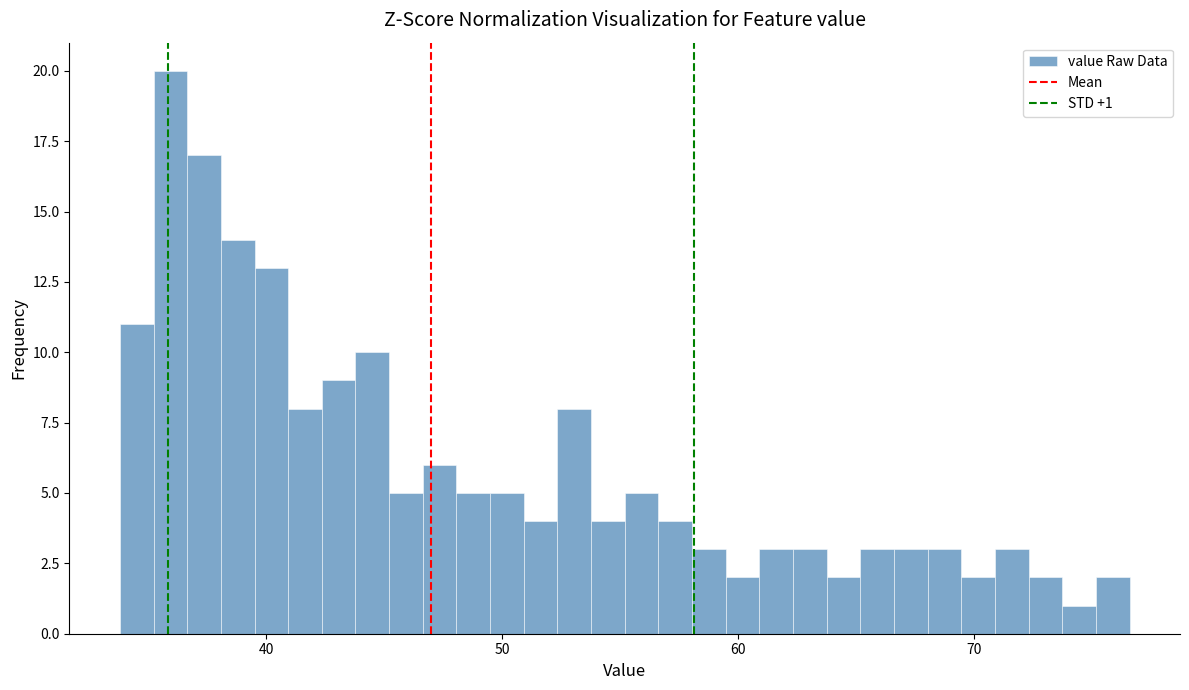

Around what value on the x-axis is the tallest bar? Give the approximate position of its centre, as read against the axis.

36